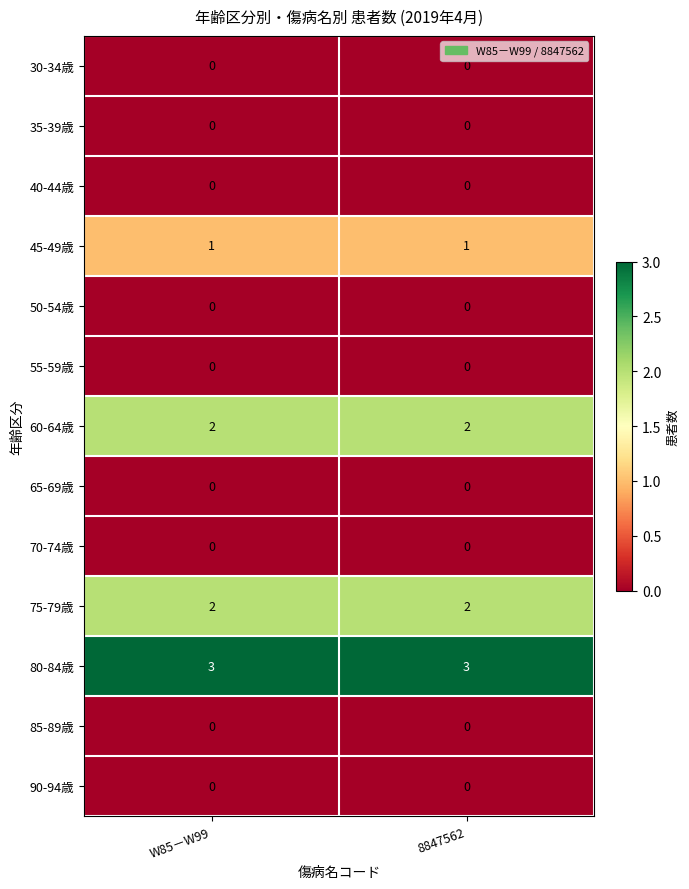

What is the difference between the highest and lowest values at 8847562?

3